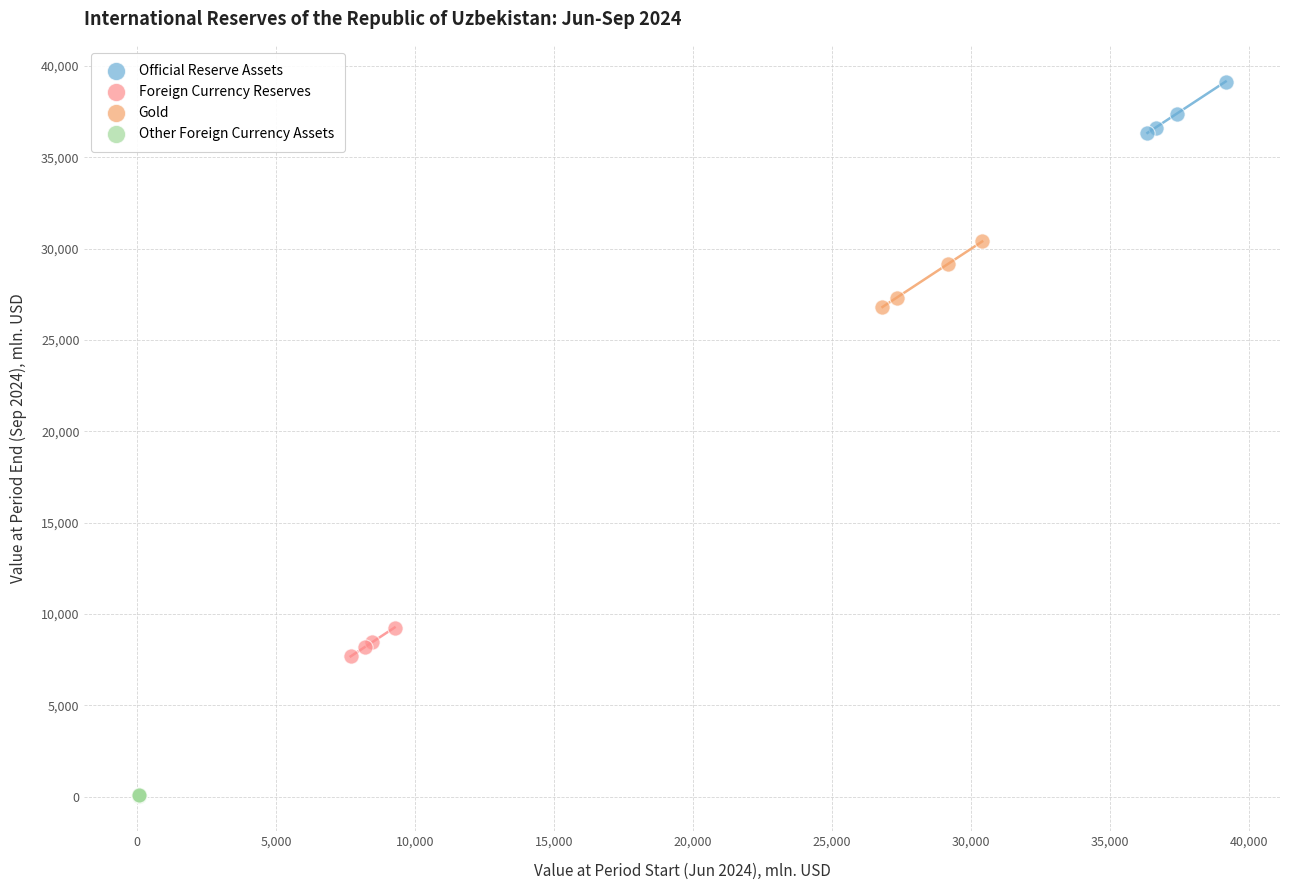

What are all the series names shown in the legend?

Official Reserve Assets, Foreign Currency Reserves, Gold, Other Foreign Currency Assets